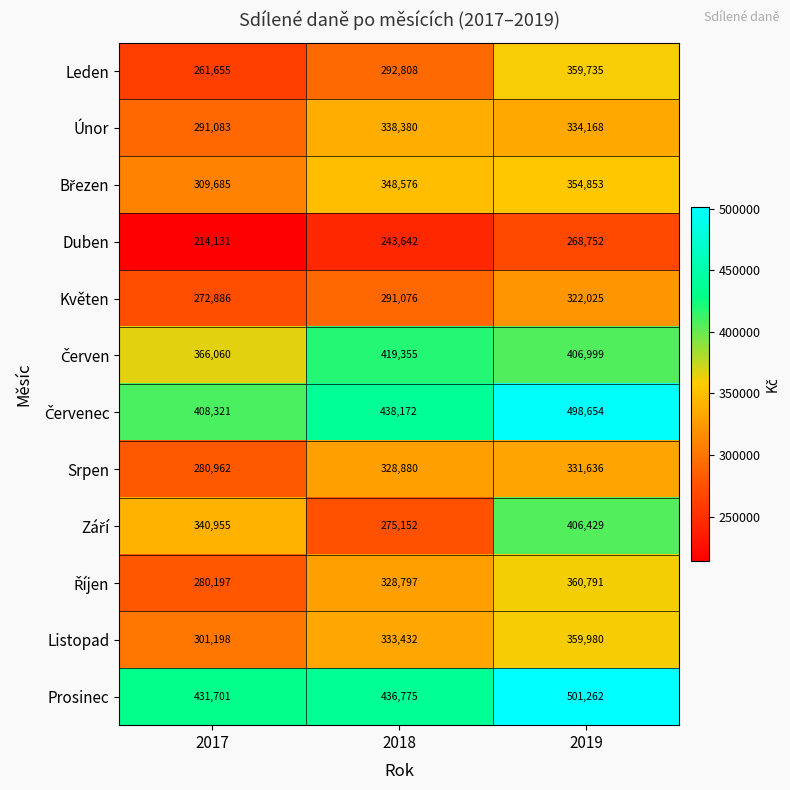

What is the difference between the maximum and second lowest values in the Leden series?

66927